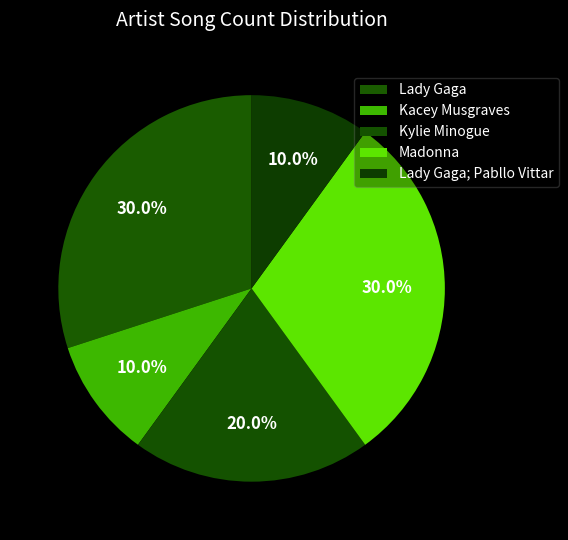

How many slices are in this pie chart?

5